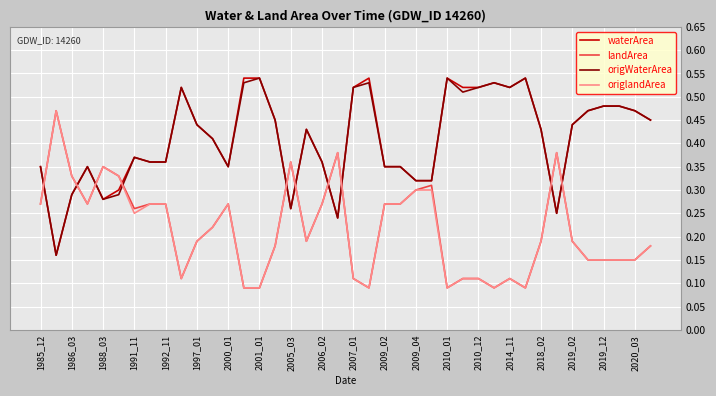

Which series ends up on top after the final intersection of landArea and waterArea?

waterArea